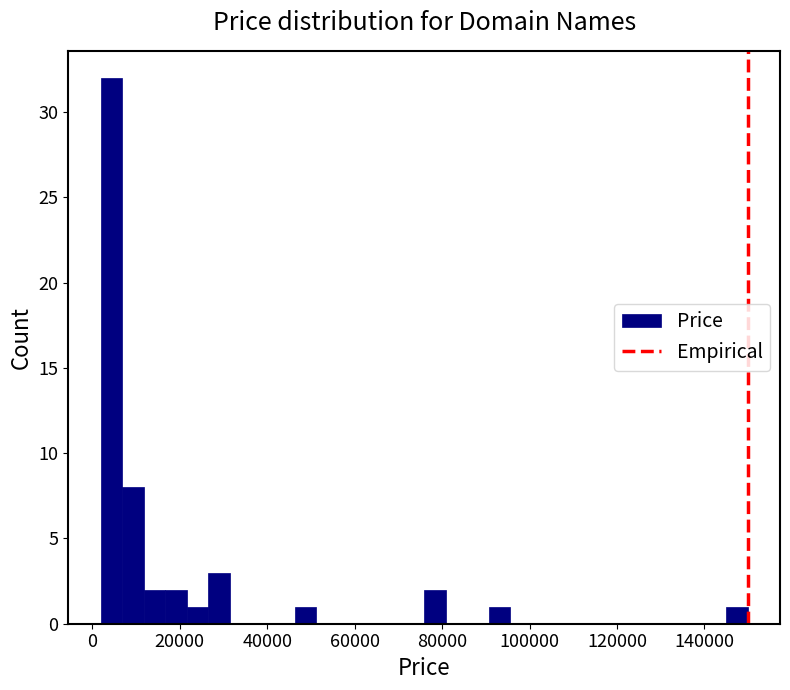

Read against the x-axis, roughly where is the centre of the tallest bar?

4000